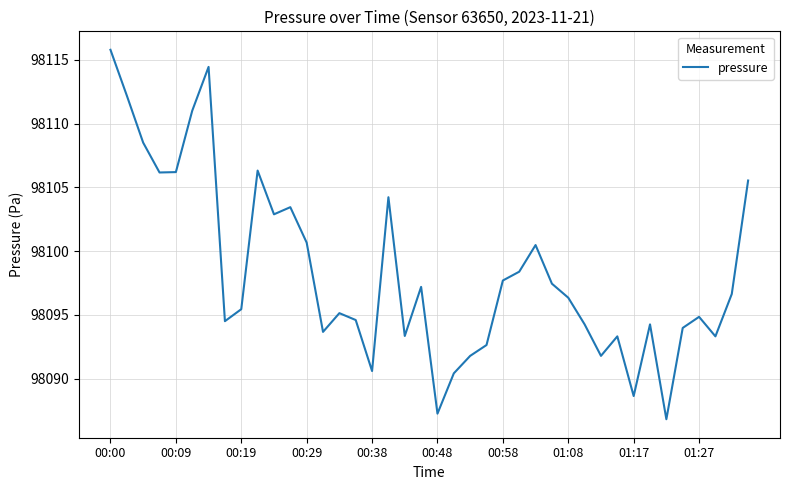

What is the difference between the maximum and minimum values?

29.0